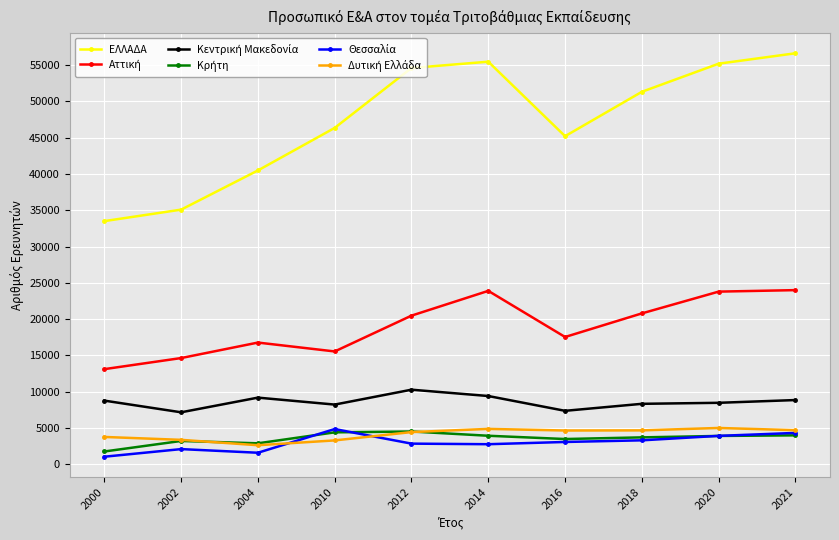

How many interior local peaks does the ΕΛΛΑΔΑ series have?

1